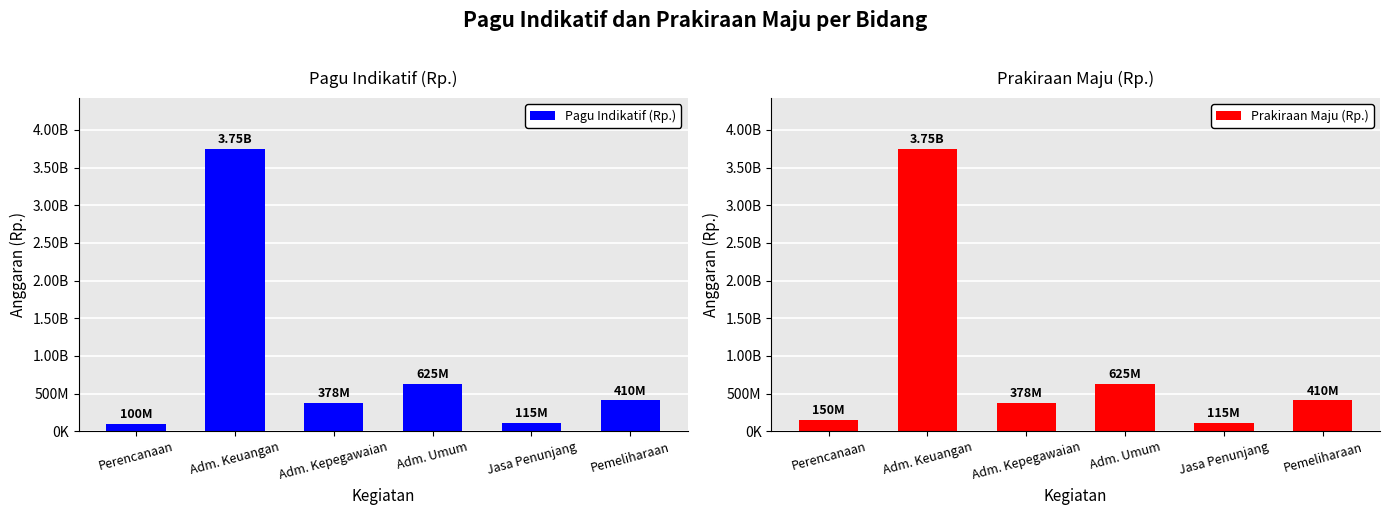

How many distinct data groups are displayed?

2